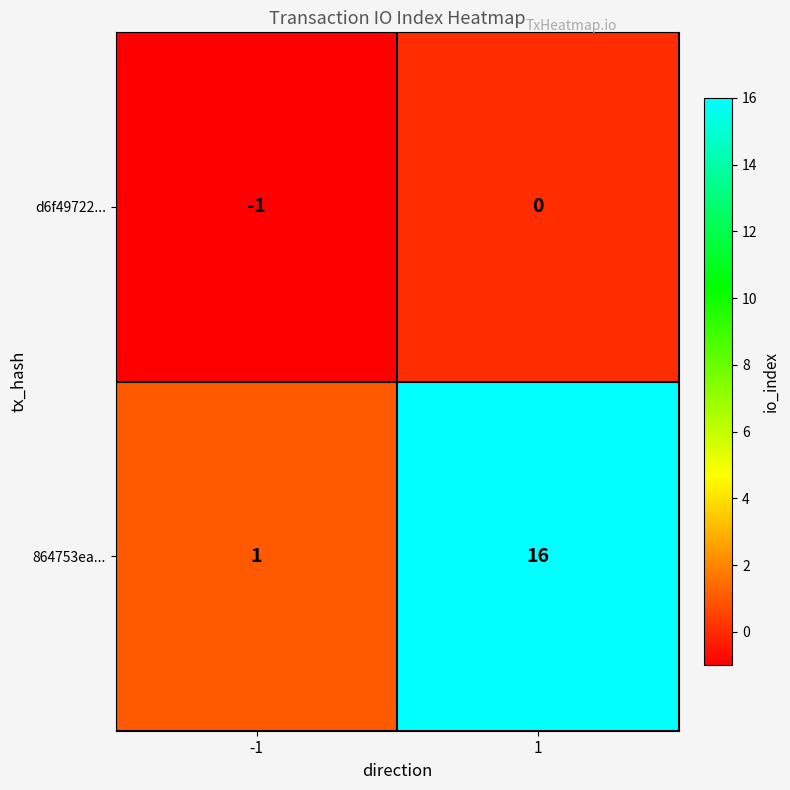

Reading right to left, list all the values displayed in this chart.

d6f49722...: 1=0	-1=-1
864753ea...: 1=16	-1=1